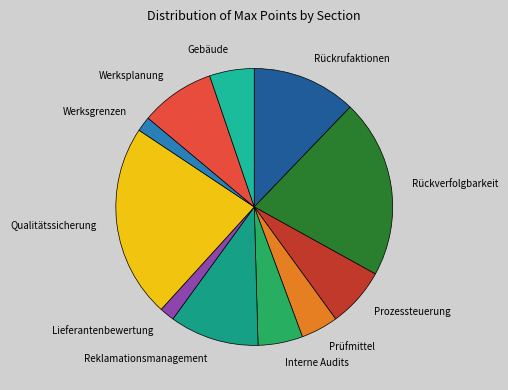

Which slice is the largest?

Qualitätssicherung